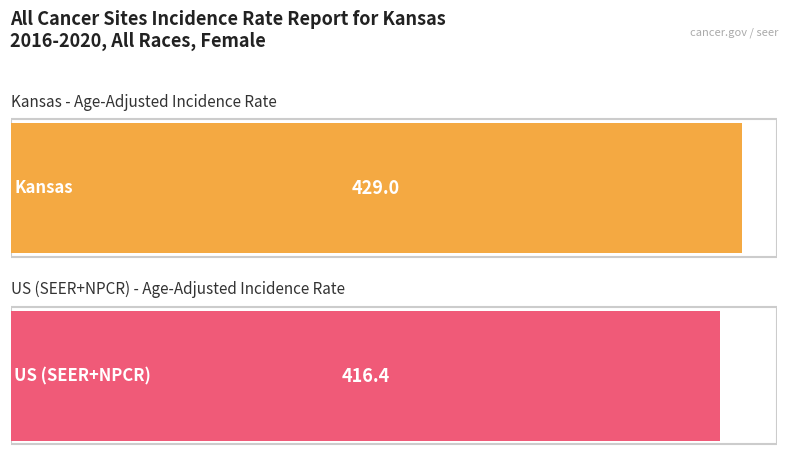

What is the label of the 2nd bar from the right?

Kansas